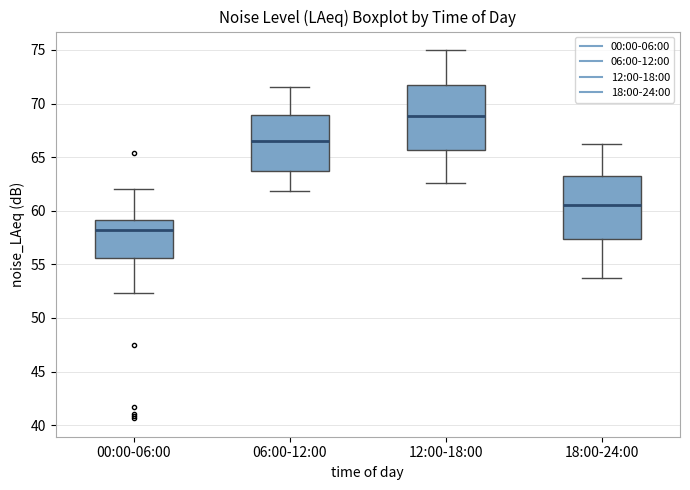

Where does the median line of the box for 18:00-24:00 sit on the y-axis? The values are not printed on the chart, so give them approximately, as read against the axis.

60.5